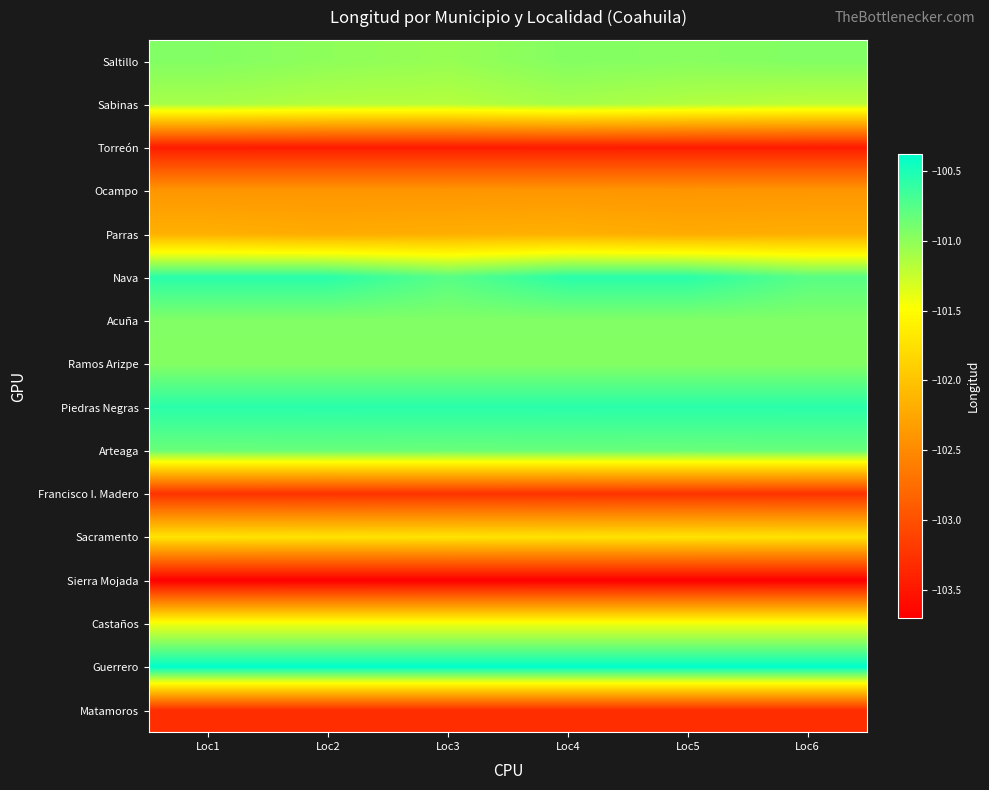

How many distinct data groups are displayed?

16